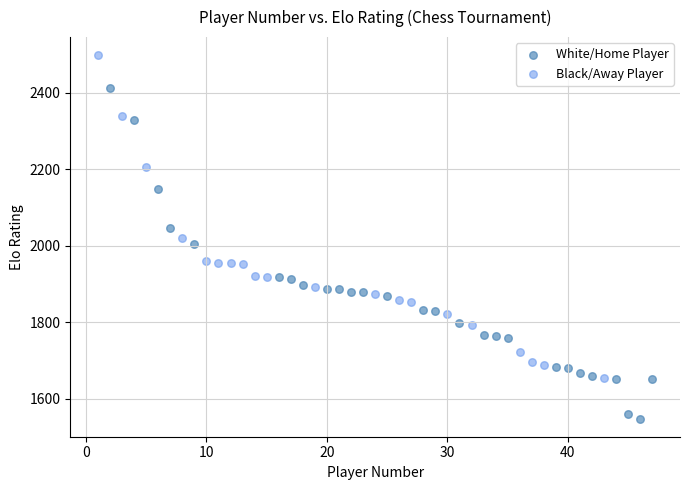

Which series contains the lowest Y value?

White/Home Player